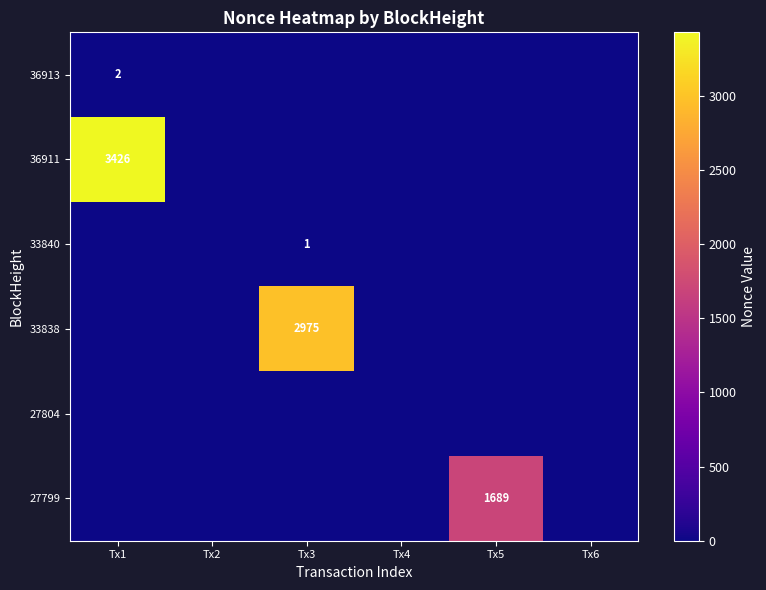

What is the greatest value displayed?

3426